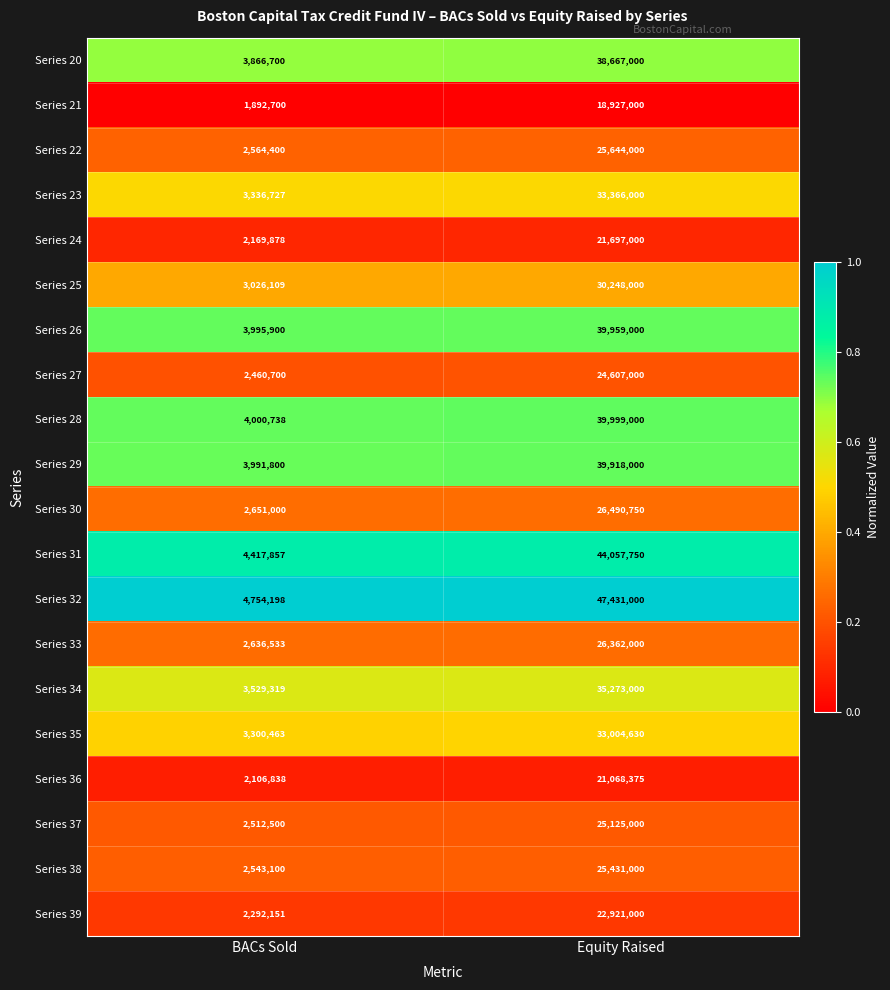

Read the Series 25 value at BACs Sold, to the nearest 100.

3026100